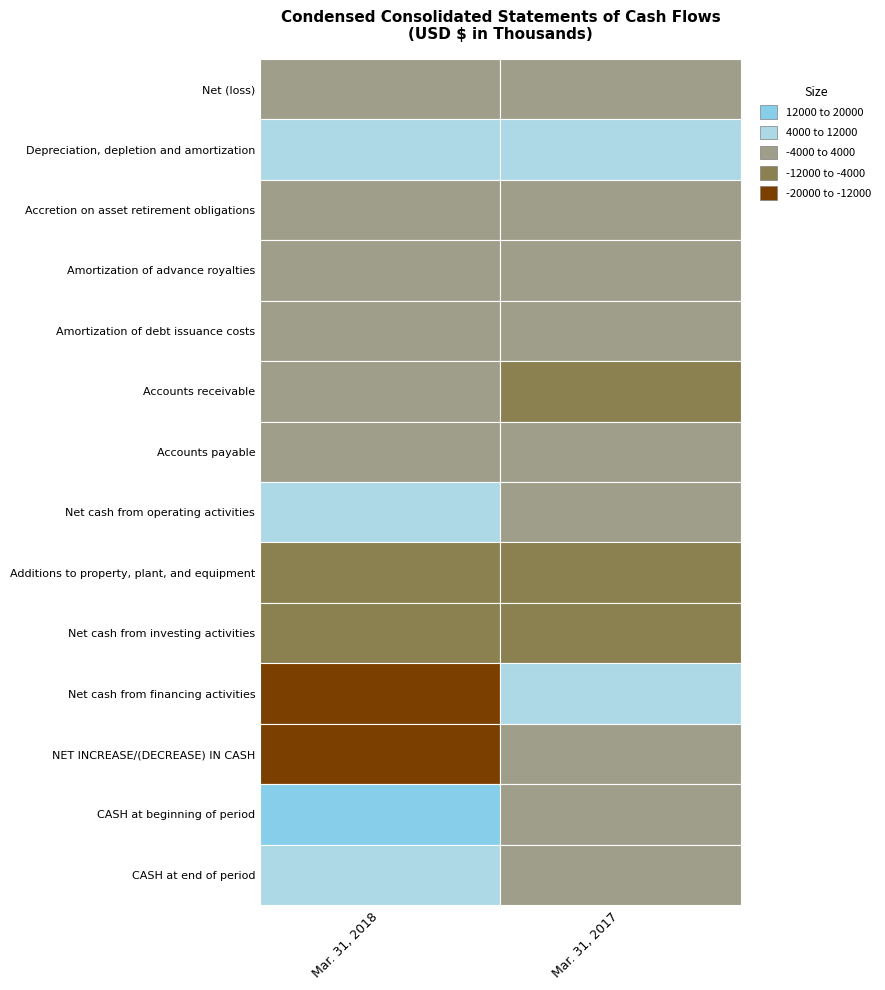

How many data points does each series have?

2